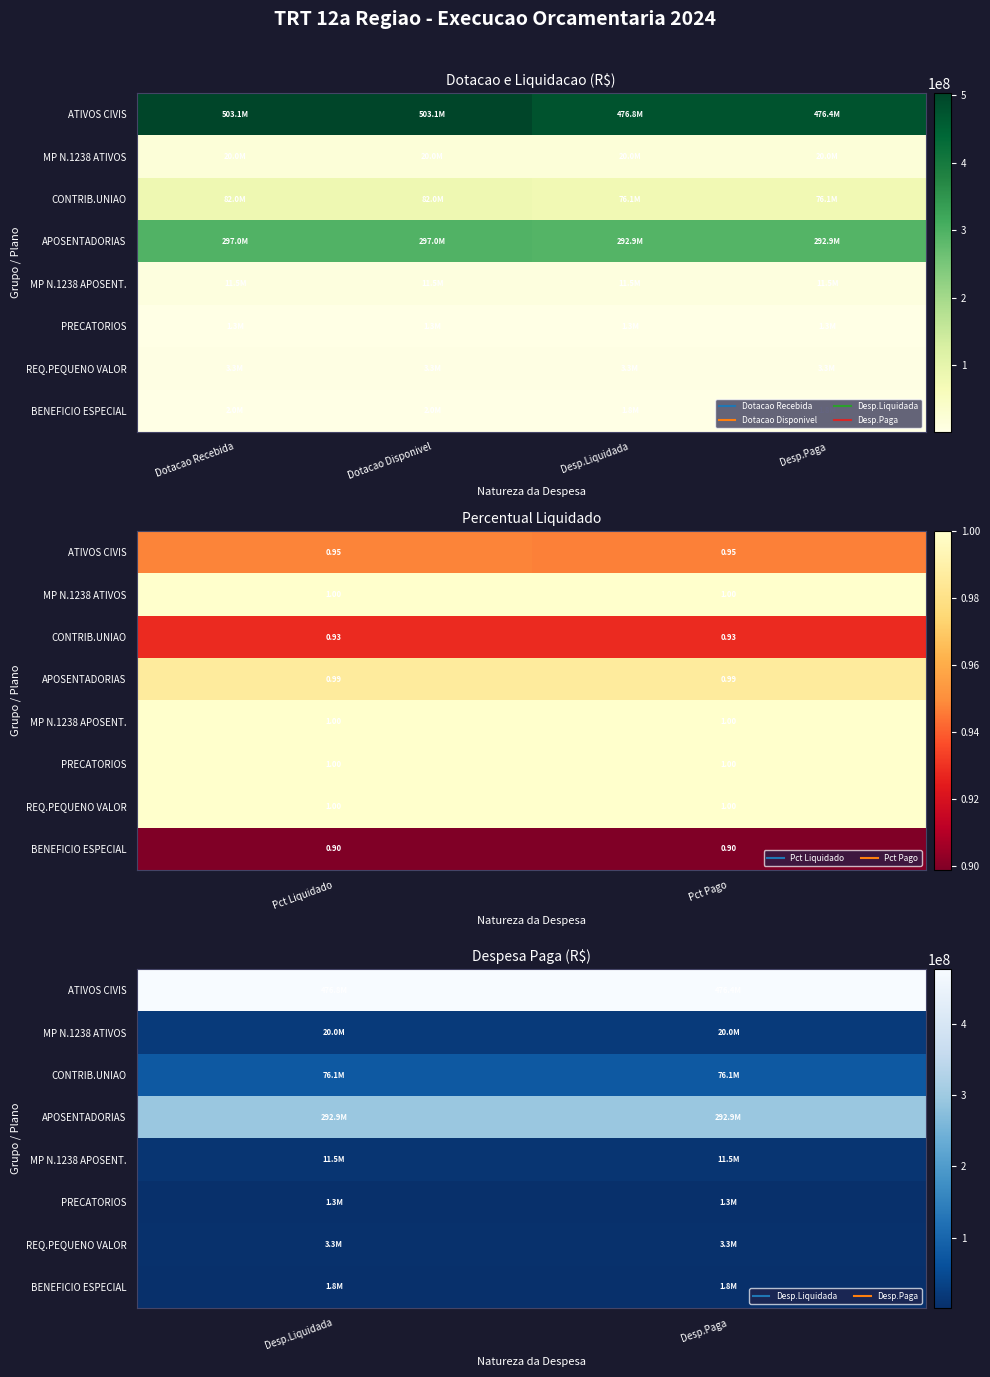

What is the spread (max minus min) of values at Desp.Liquidada?

475537813.0